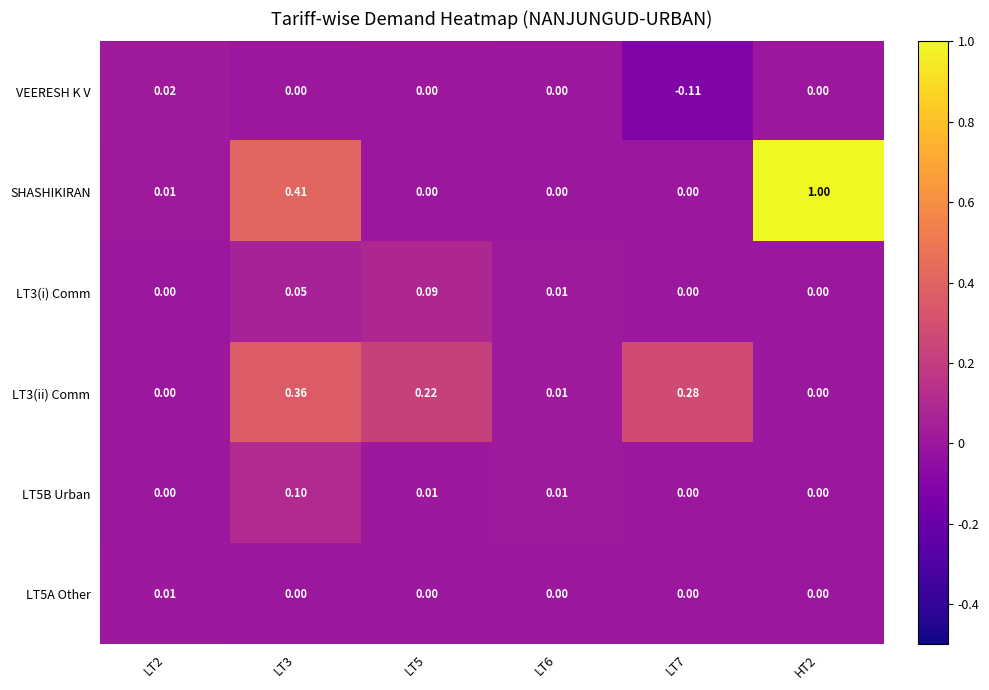

How many series are shown in this chart?

6